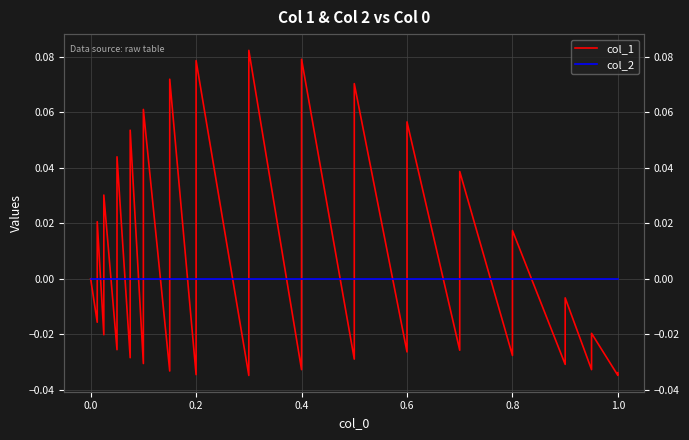

What are all the series names shown in the legend?

col_1, col_2